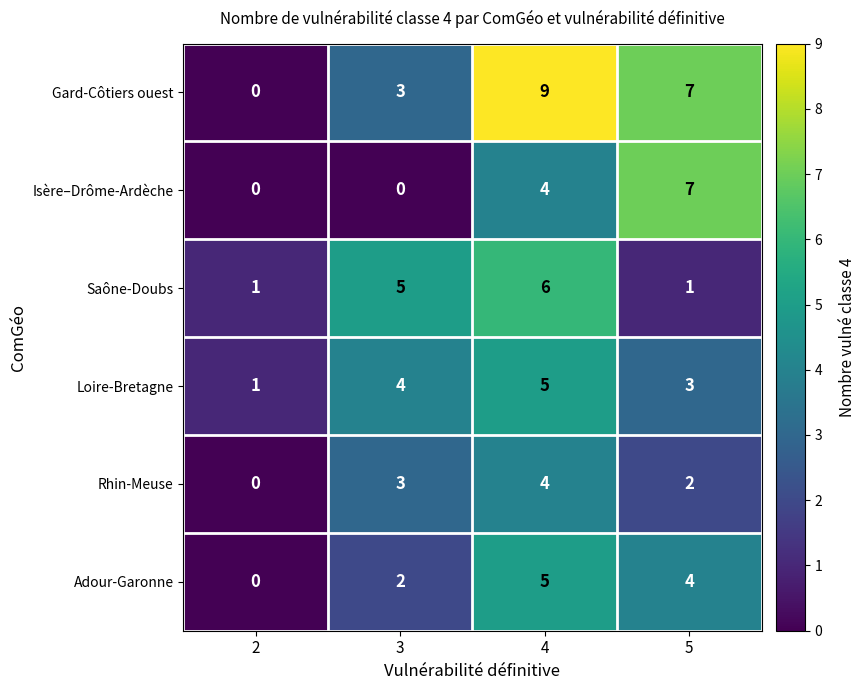

At which category is the sum across all series the highest?

4